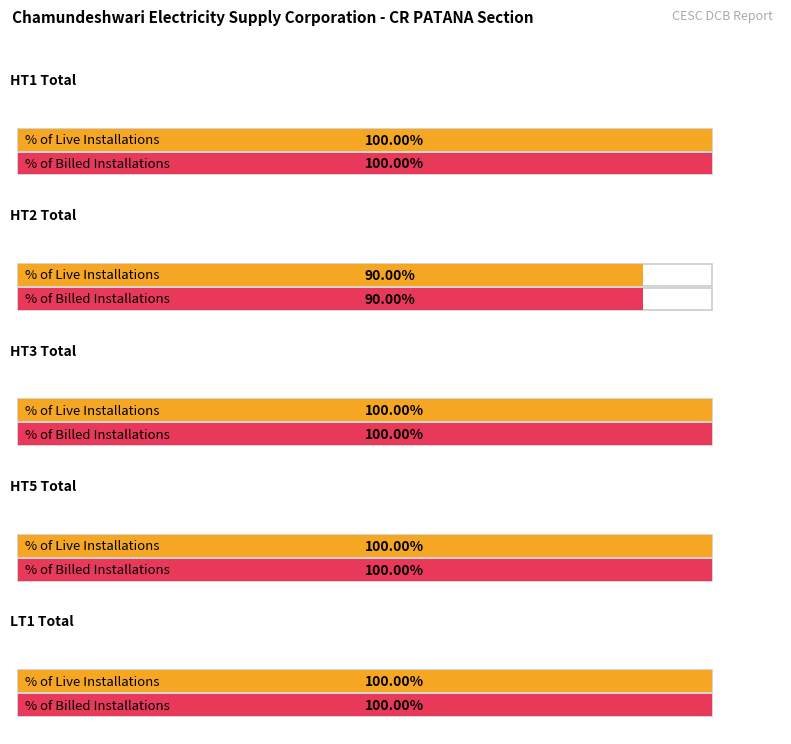

How many data points in % of Live Installations are less than 100?

1